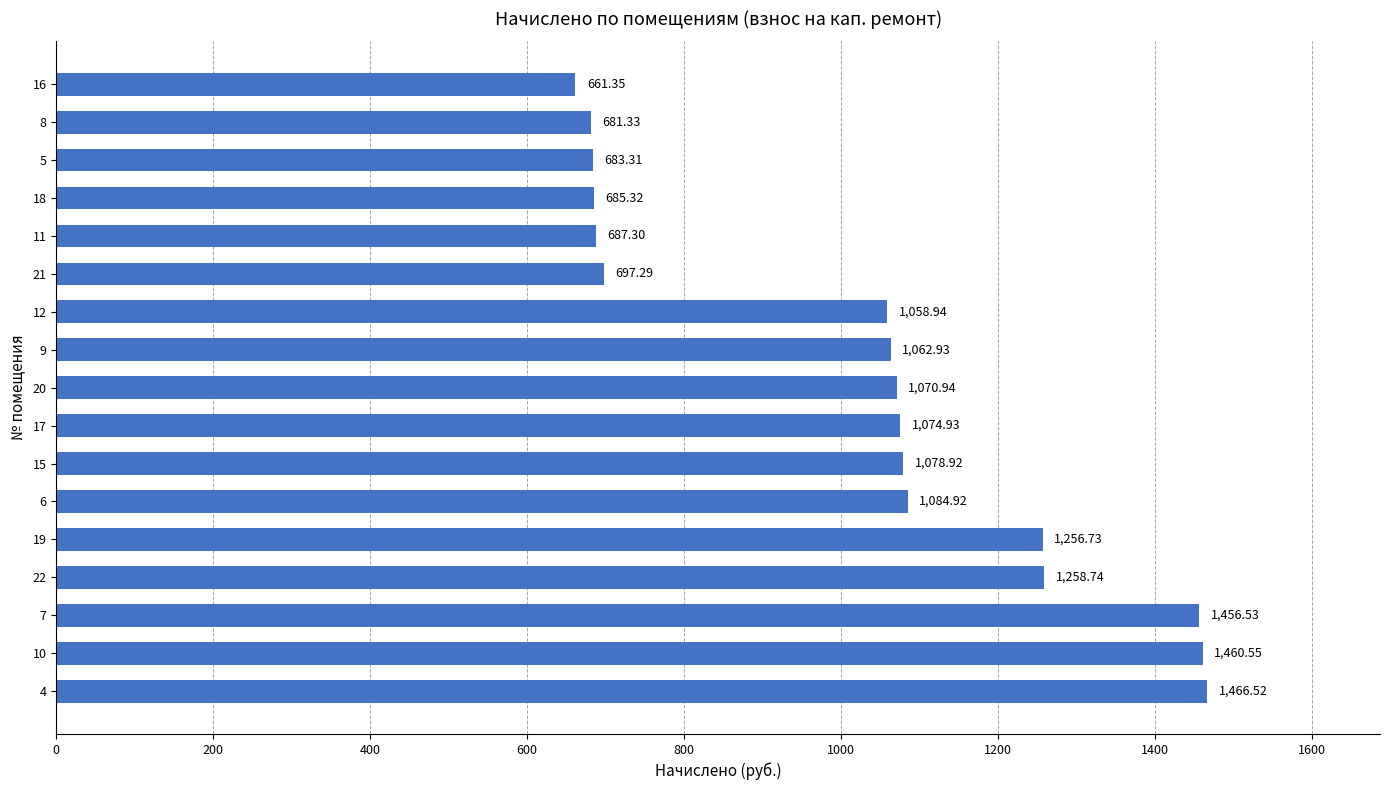

Are the bars grouped side by side (vs. stacked)?

No